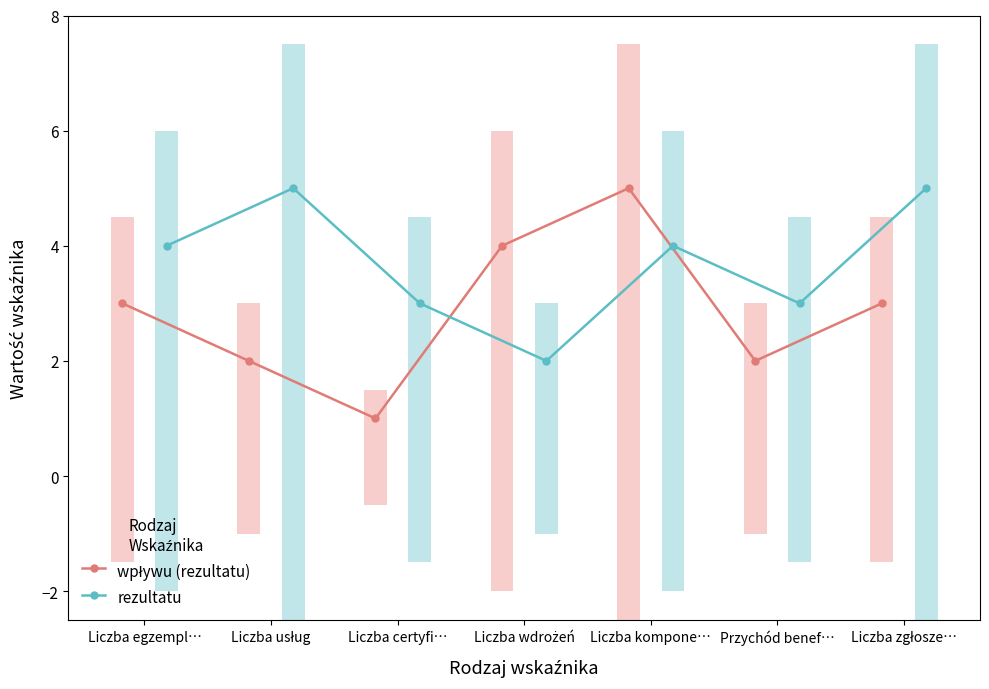

Between Liczba egzempl… and Liczba kompone…, which is larger?

Liczba kompone…